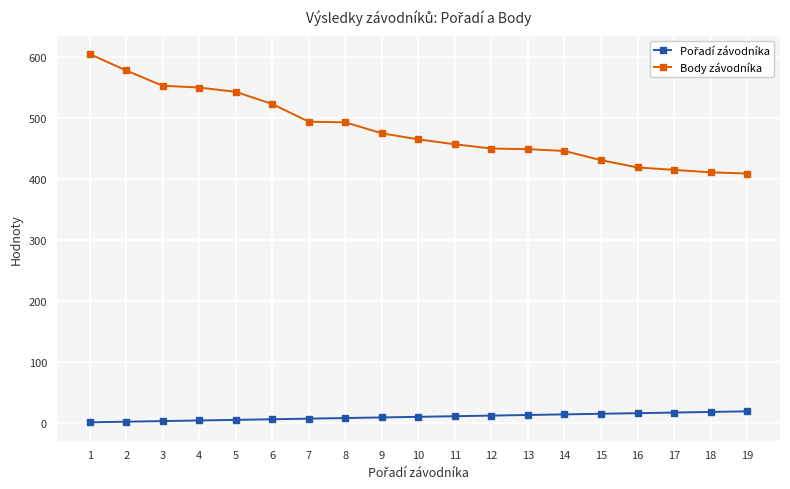

What is the difference between the maximum and minimum values in the Body závodníka series?

196